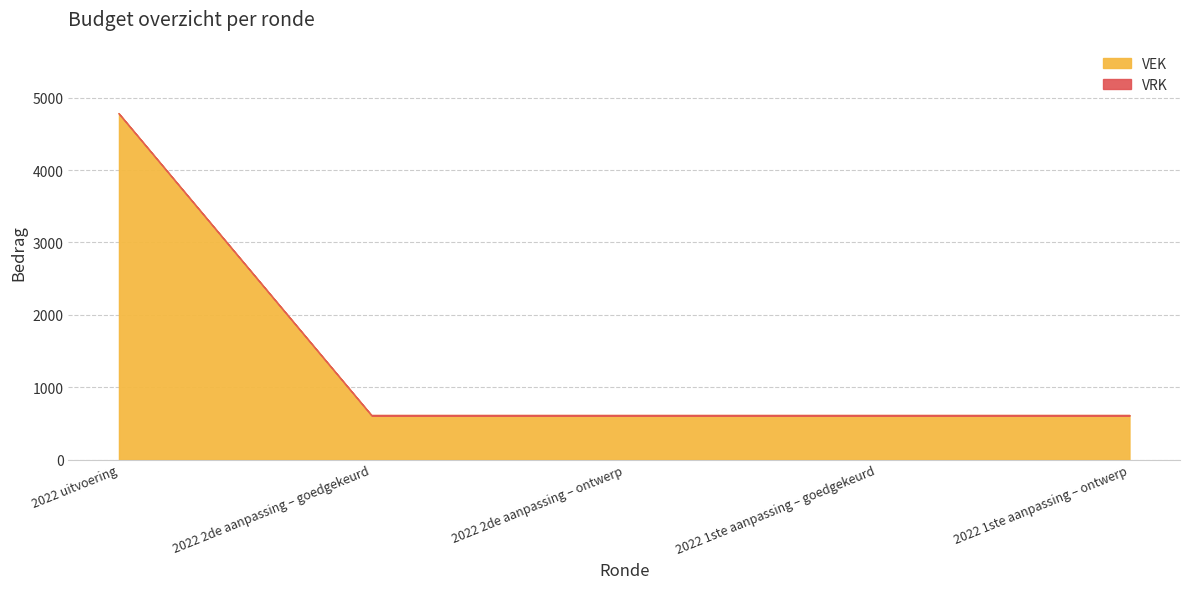

What is the difference between the maximum and minimum values?

4169